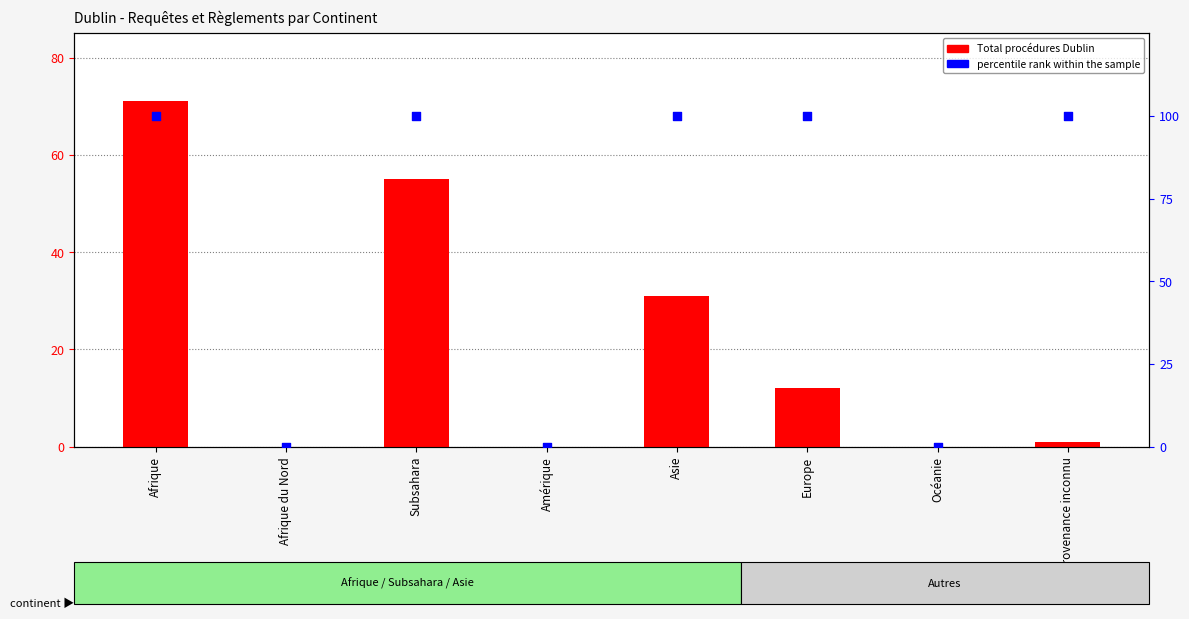

Which series reaches the minimum Y coordinate?

Total procédures Dublin